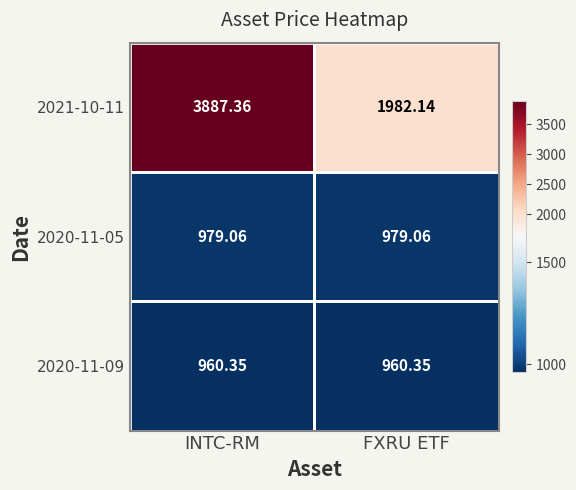

What is the total value across all series at FXRU ETF?

3921.6